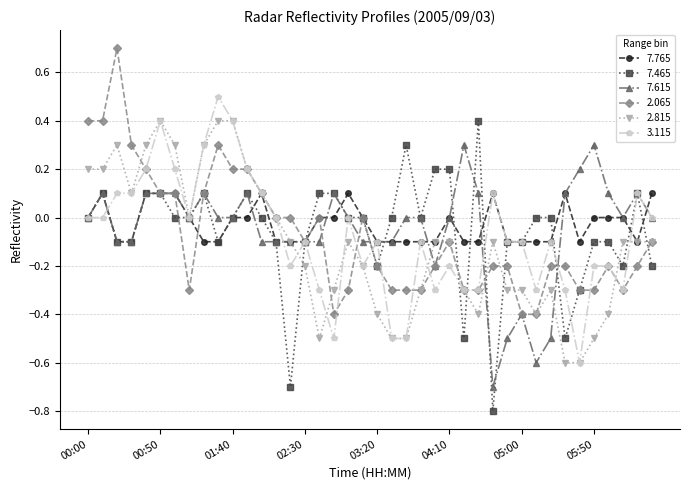

True or false: 7.765 has more than 0 points higher than both neighbors.

True